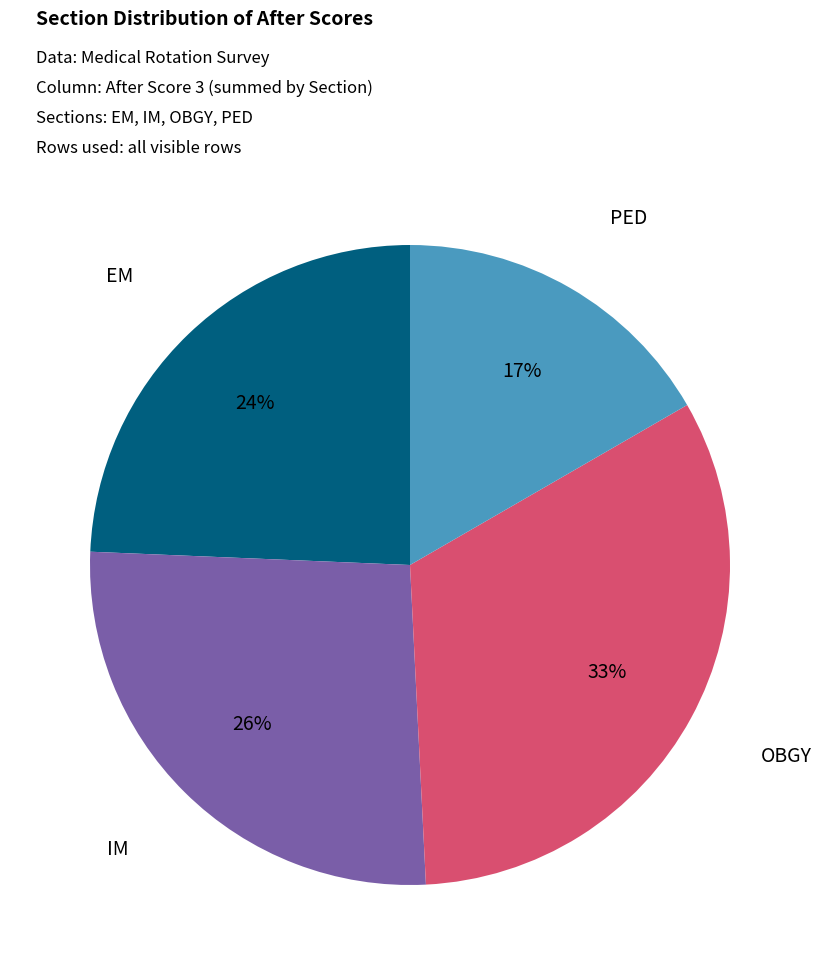

How many segments does this pie chart have?

4